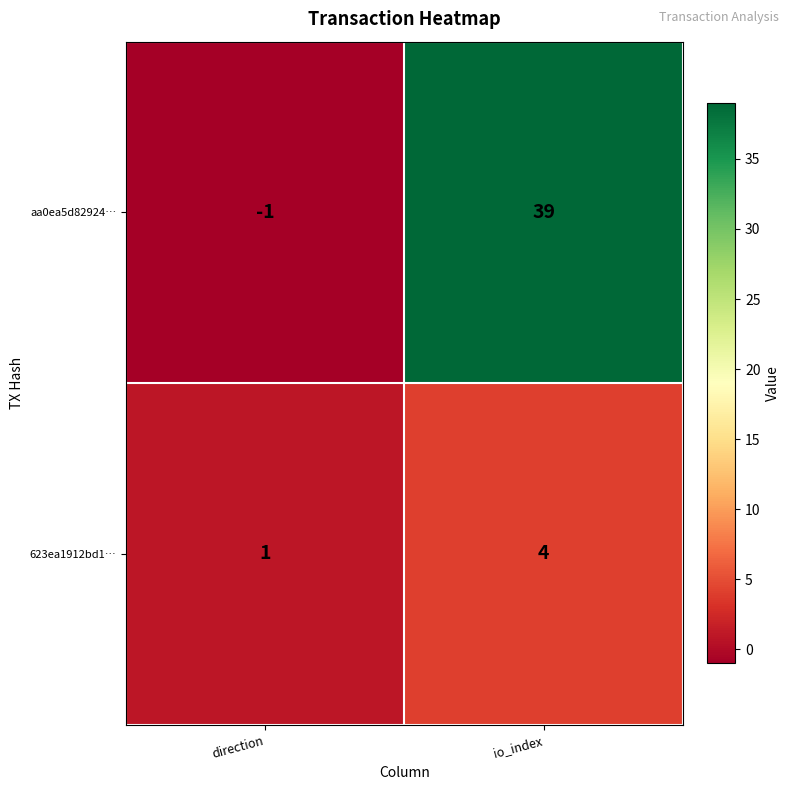

Which series changed the most between direction and io_index?

aa0ea5d82924…